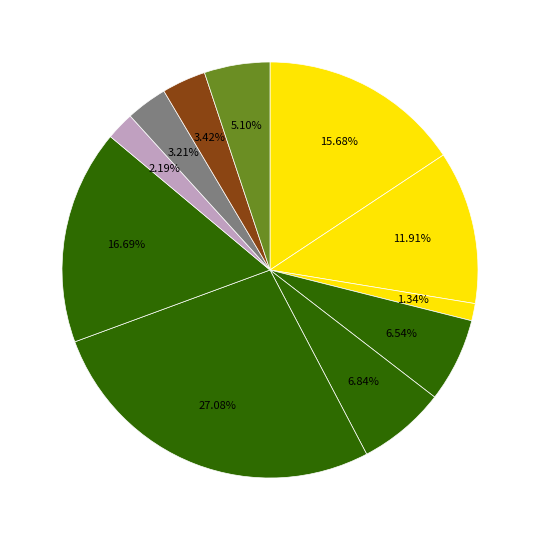

Rank the categories by value from lowest to highest.

Хлеб пшеничный (завтрак), Соус молочный, Хлеб пшеничный (обед), Хлеб ржано-пшеничный, Кисель плодовый, Икра свекольная, Щи из капусты, Кофейный напиток, Каша пшенная, Каша гречневая рассыпчатая, Котлеты рыбные с морковью